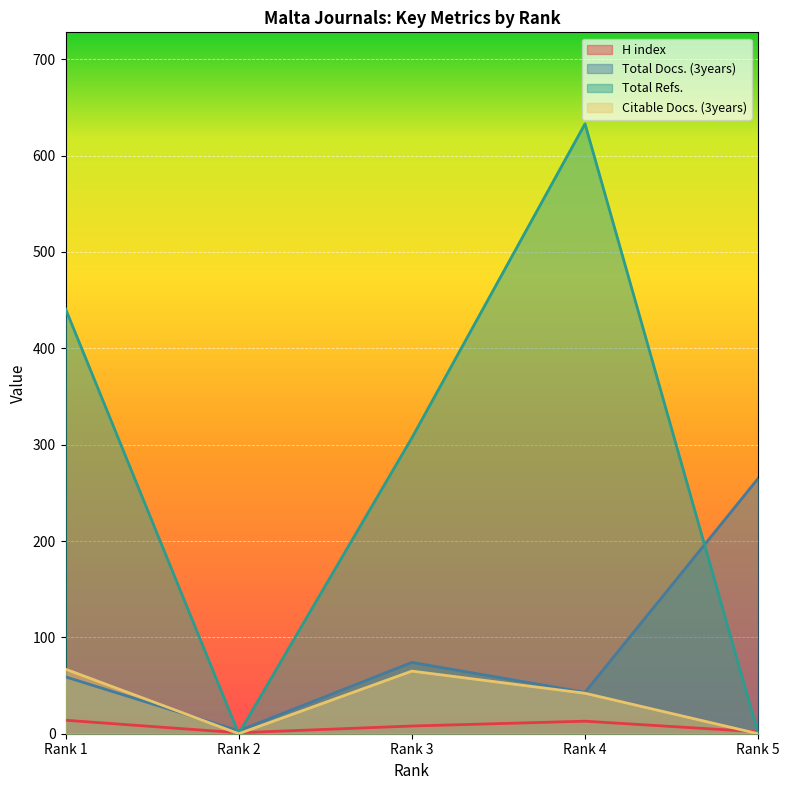

In Total Refs., how many points are higher than both neighbors (excluding endpoints)?

1